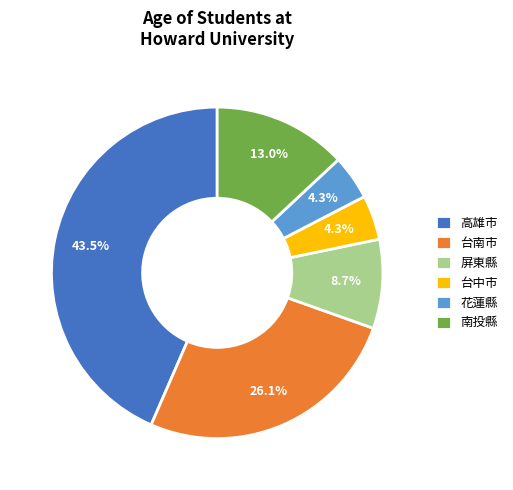

True or false: 台南市 accounts for 18% of the total.

False